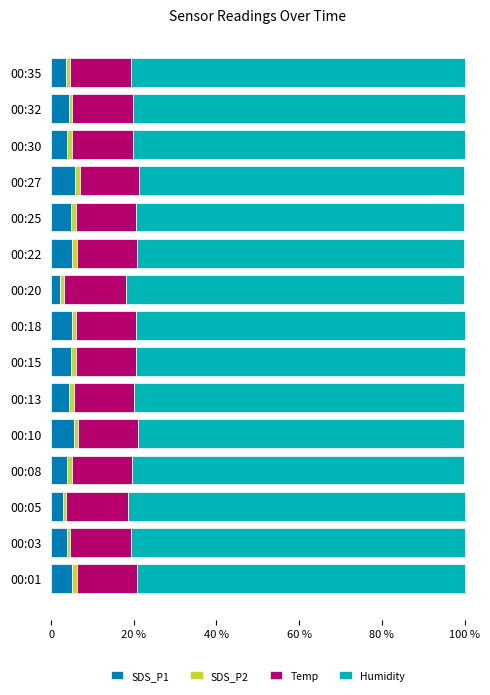

What are all the series names shown in the legend?

SDS_P1, SDS_P2, Temp, Humidity